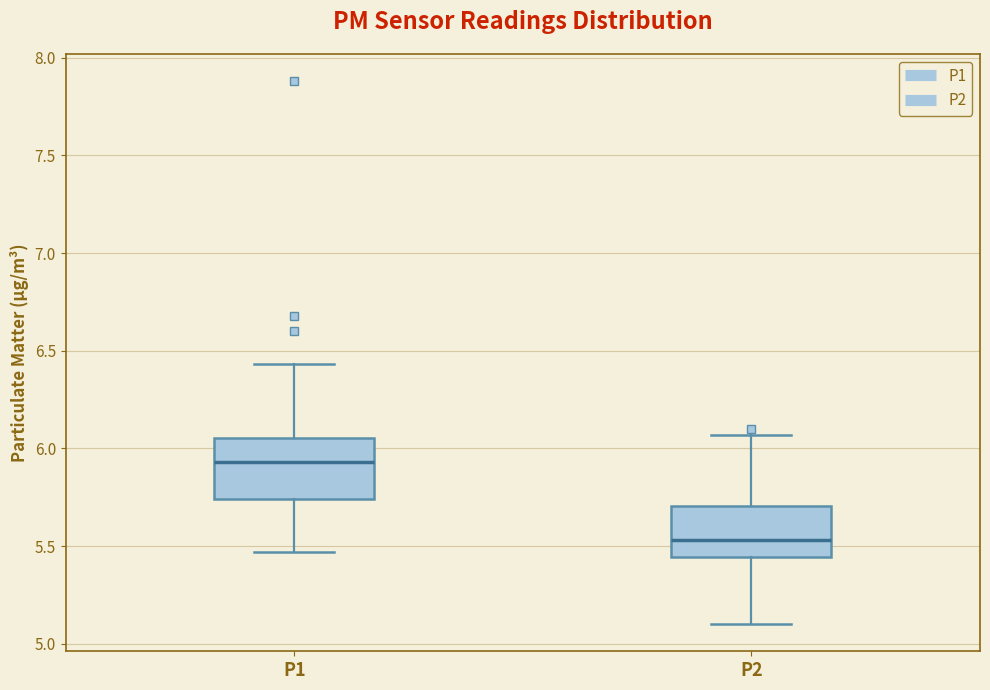

Which box is the tallest, from its lower edge to its upper edge?

P1